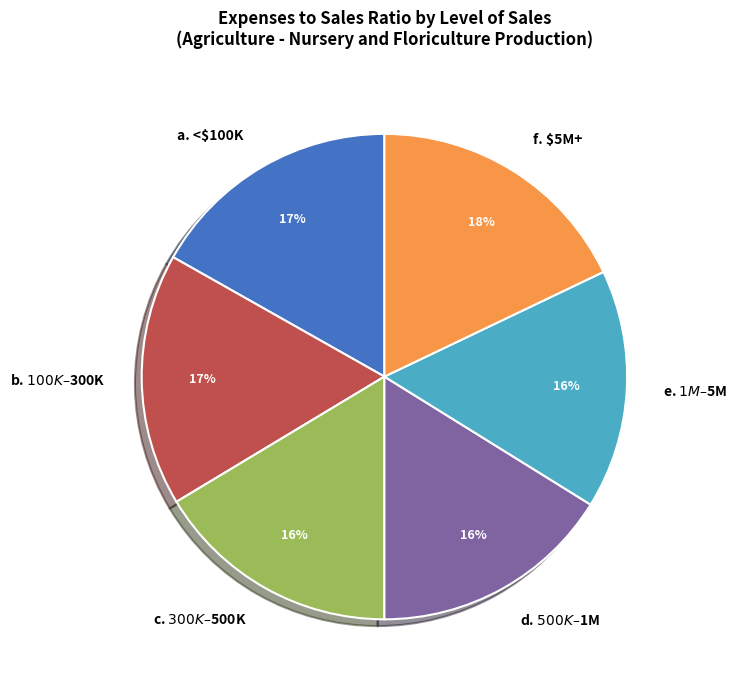

Is it true that f. $5M+ is 4% of the pie?

False